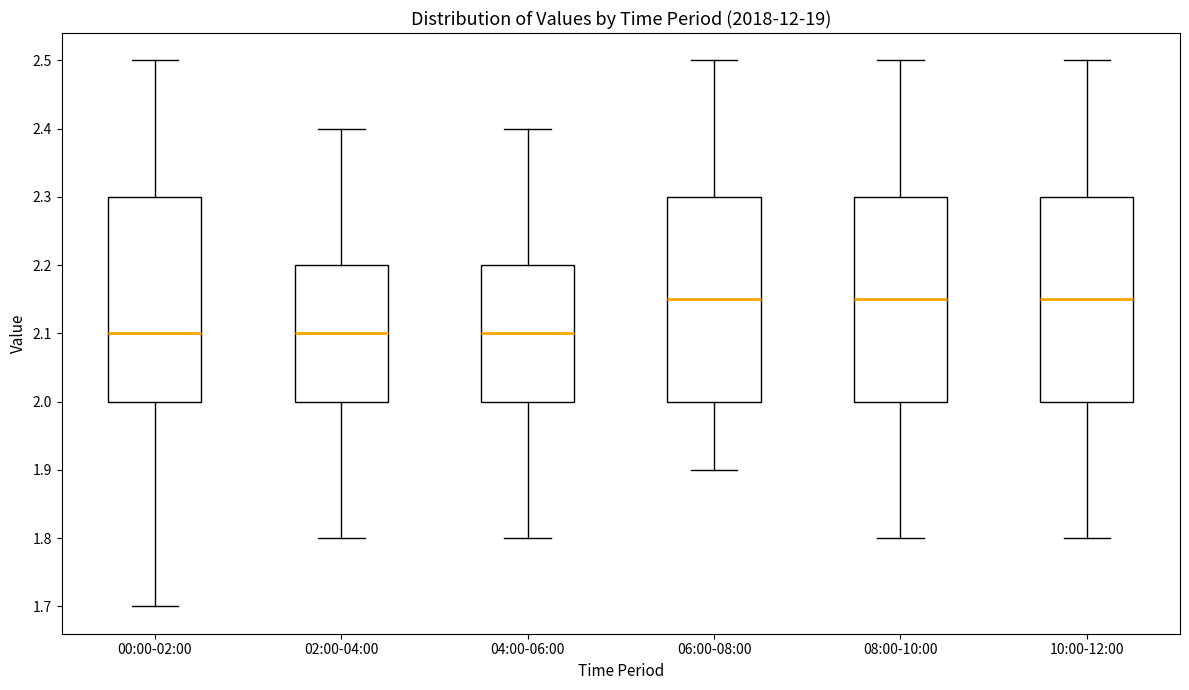

Where is the upper edge of the box for 10:00-12:00 on the y-axis? The values are not printed on the chart, so give them approximately, as read against the axis.

2.30